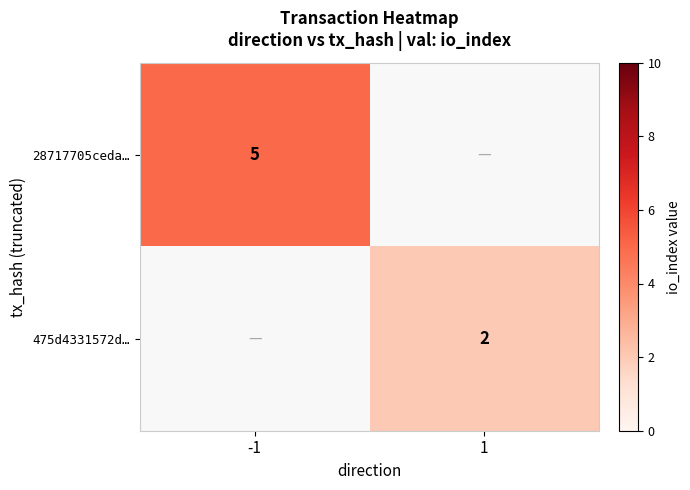

The 28717705ceda… series shows 5 at -1. True or false?

True